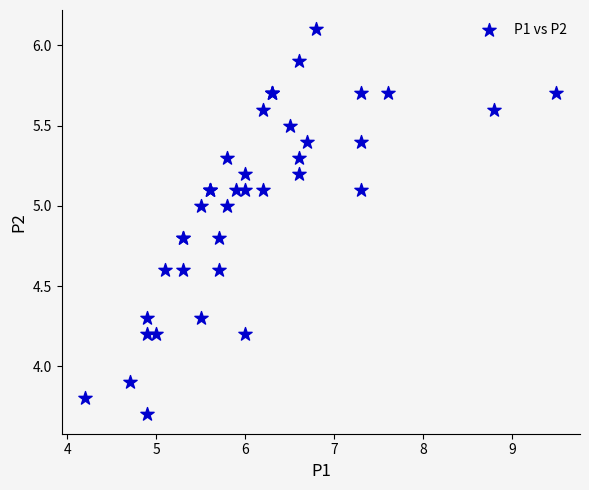

What Y value in the scatter plot is closest to 4?

3.9